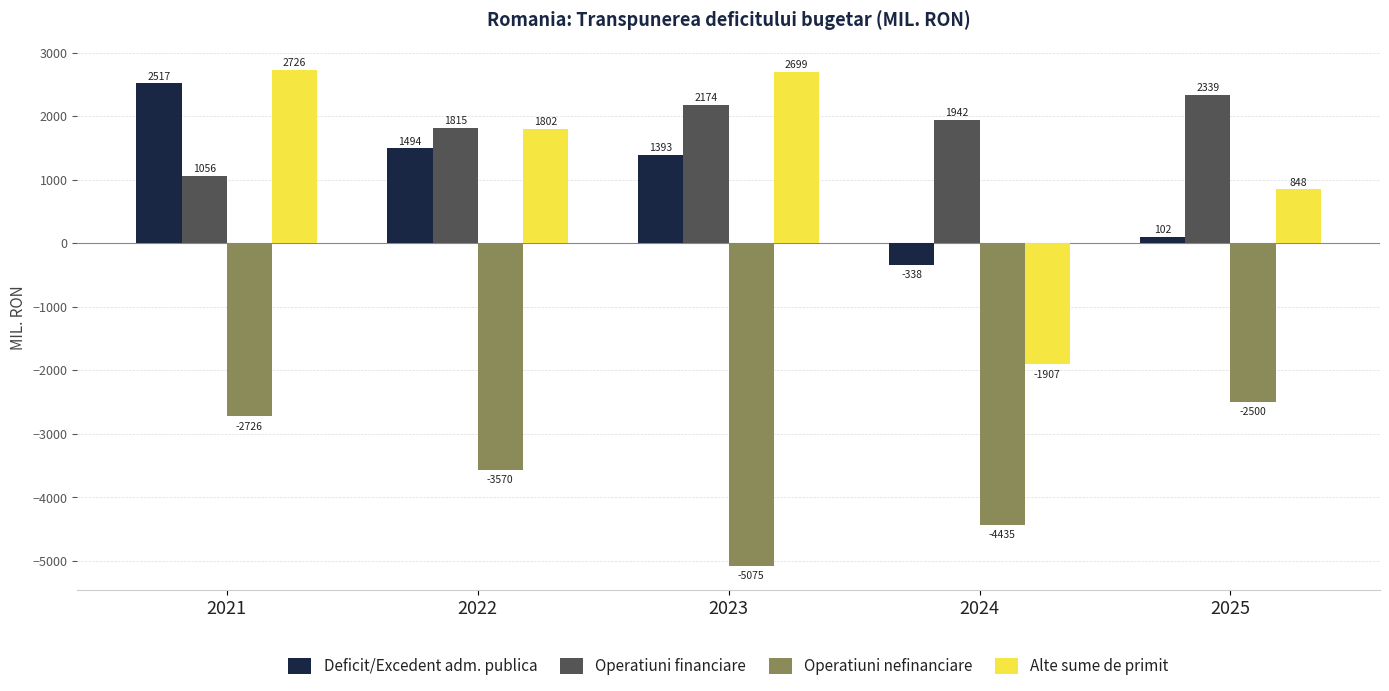

The value of Operatiuni nefinanciare at 2025 is -2500.0. True or false?

True